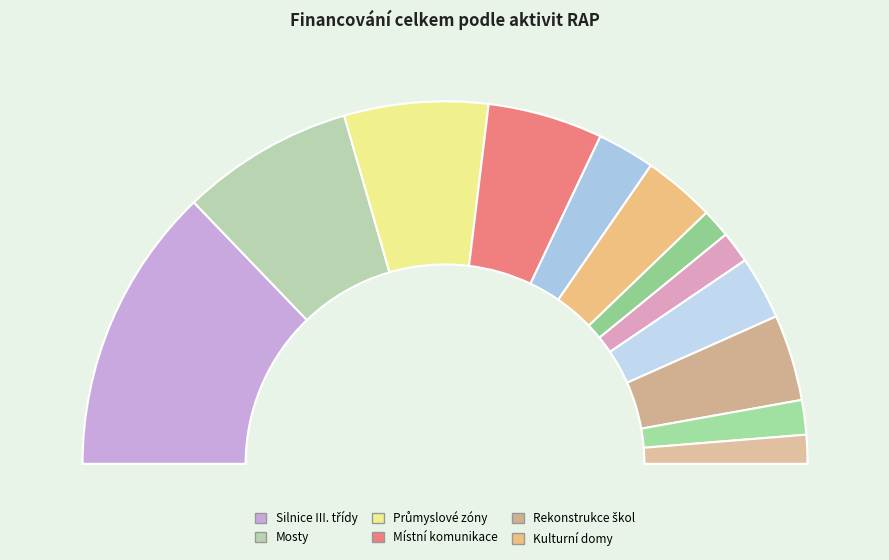

True or false: Mosty accounts for 22% of the total.

False